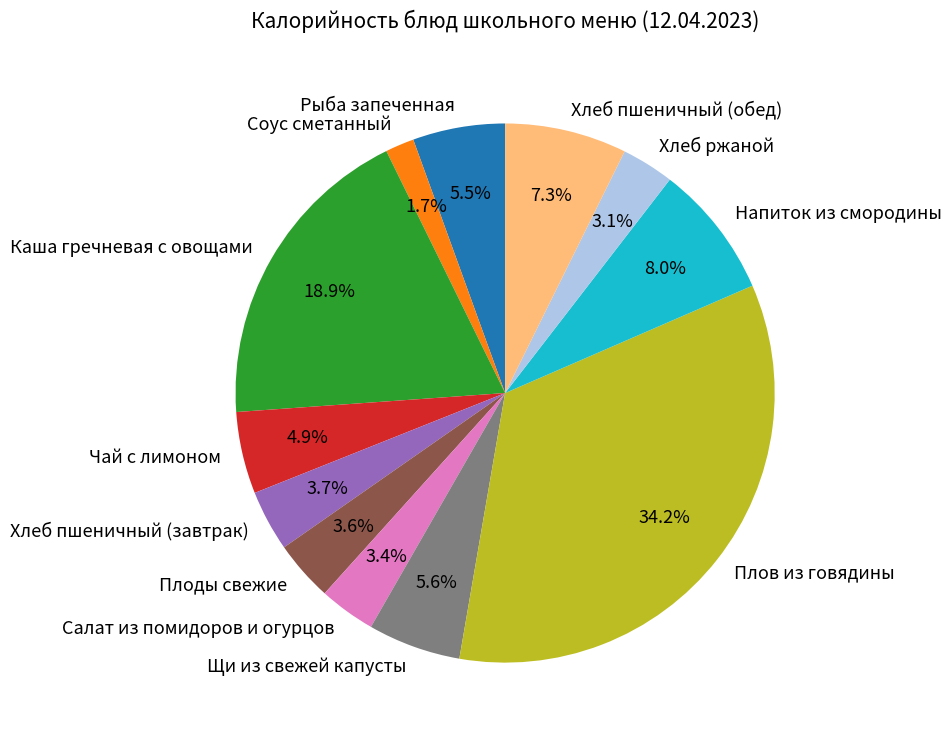

Count the number of slices in the pie.

12